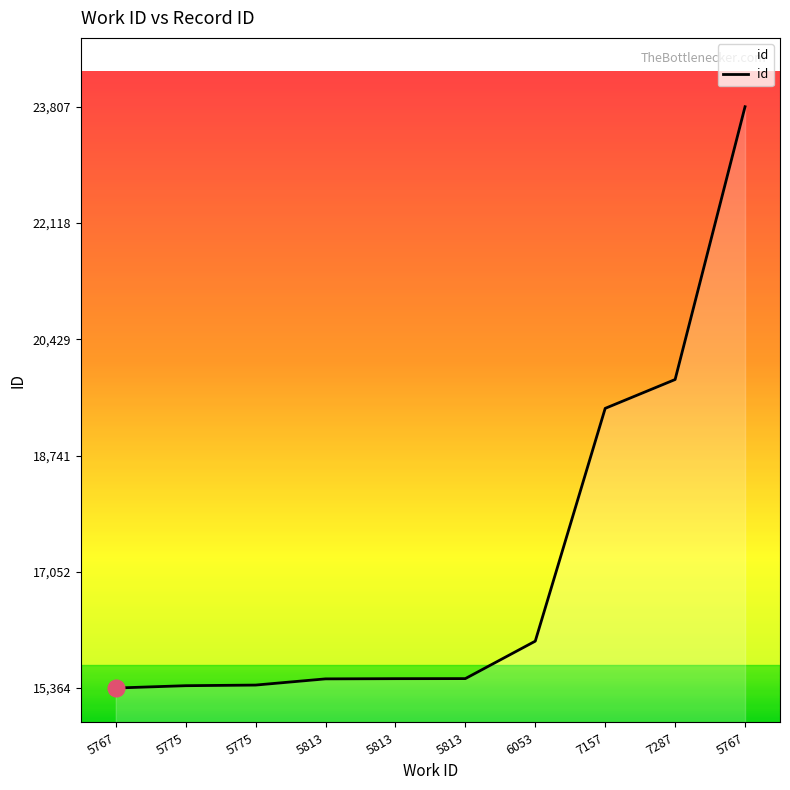

Reading left to right, what are all the values shown in this chart?

15364	15398	15407	15497	15500	15501	16045	19426	19845	23807